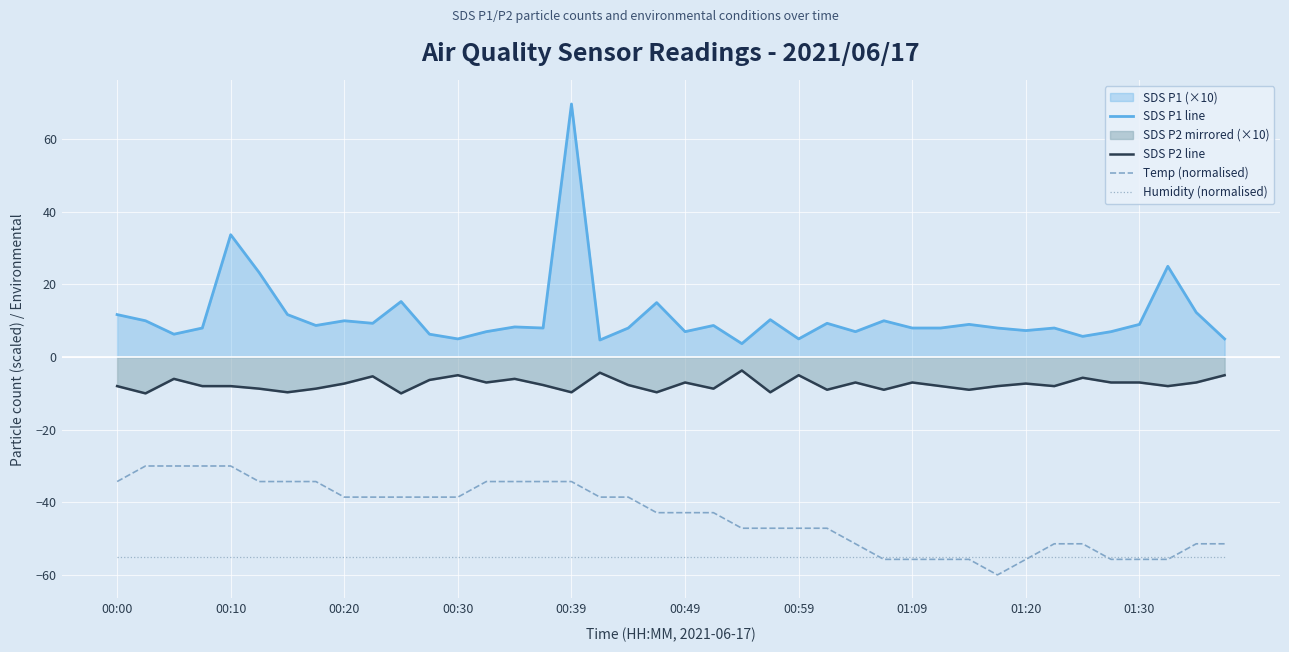

List the series in order of their overall mean, lowest first.

Humidity (normalised), Temp (normalised), SDS P2 line, SDS P1 line